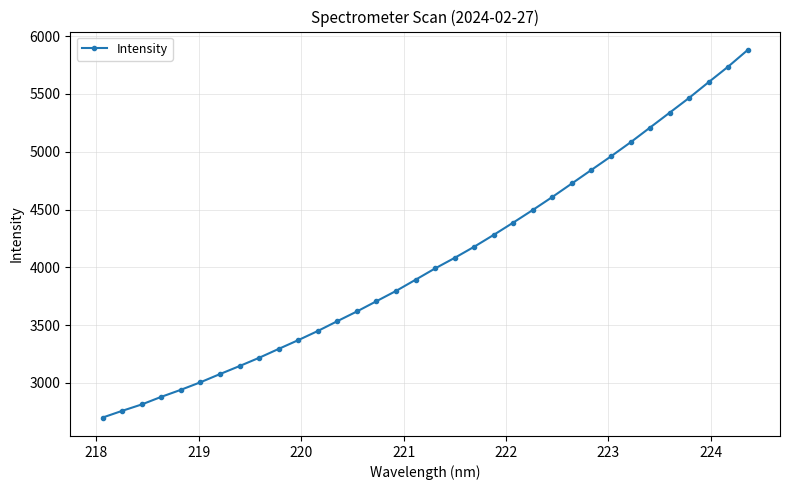

What is the value of the 33rd point from the left?

5736.4